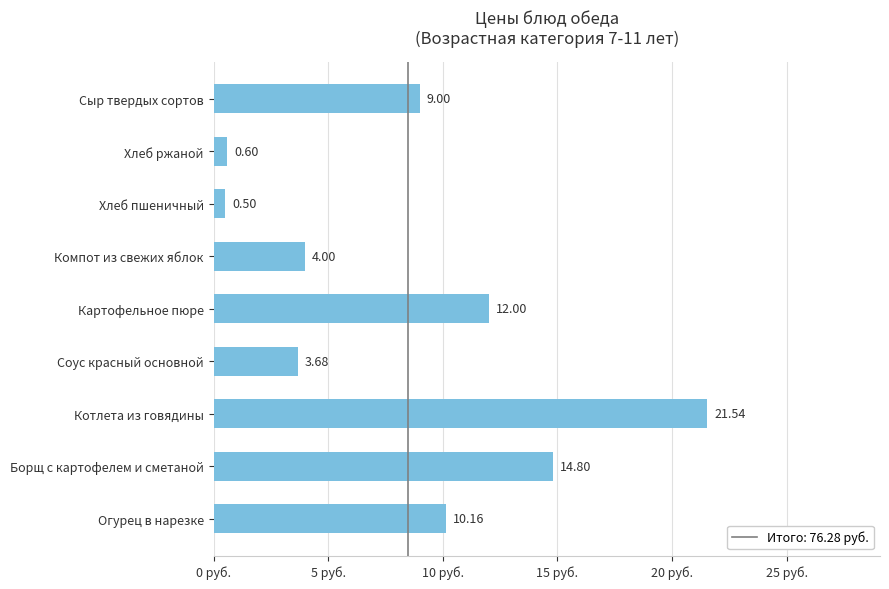

Between Компот из свежих яблок and Борщ с картофелем и сметаной, which is larger?

Борщ с картофелем и сметаной